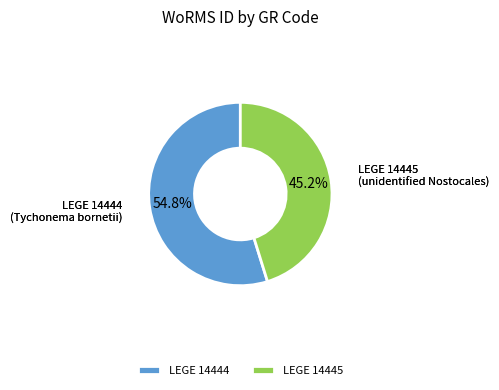

How many segments does this pie chart have?

2